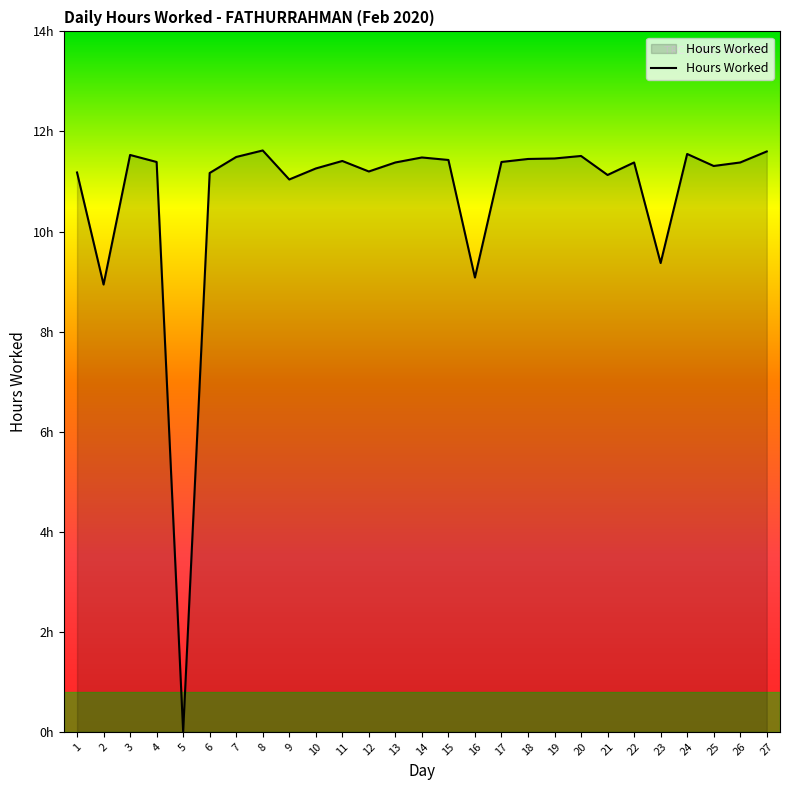

At which label does the data first exceed 11?

1